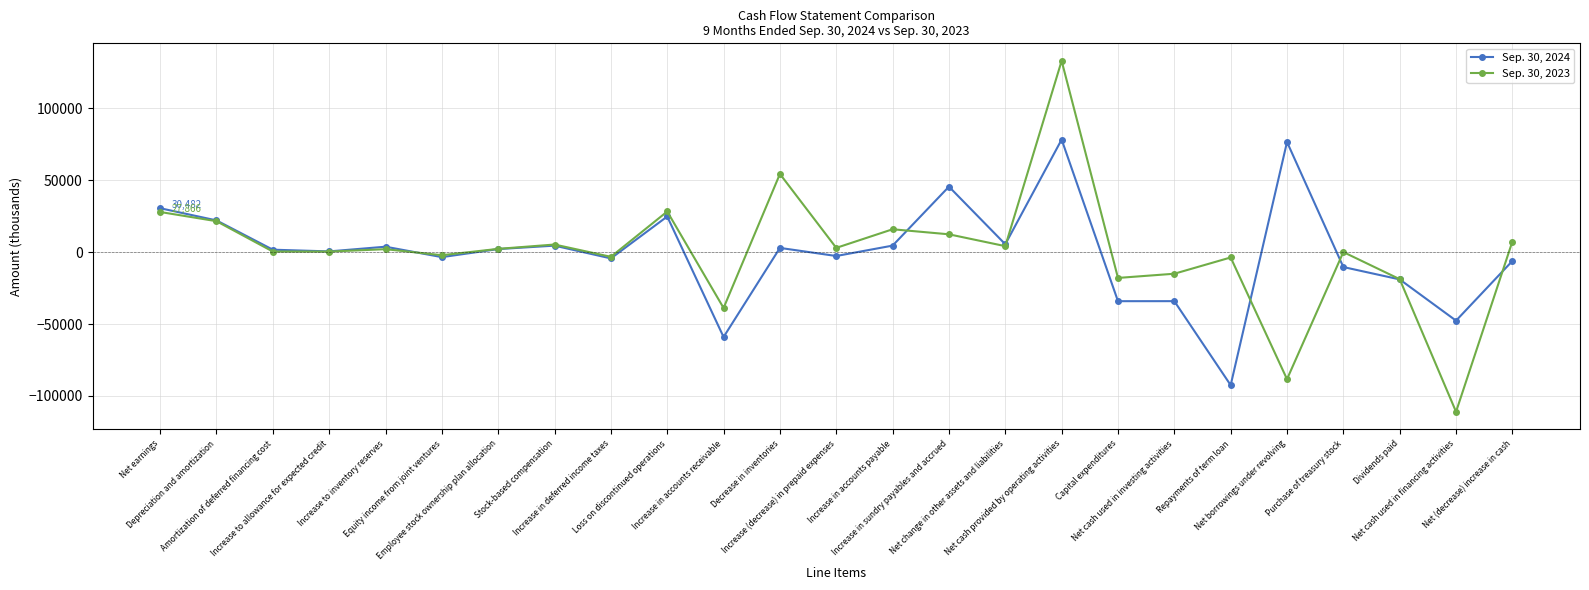

How many data points does each series have?

25